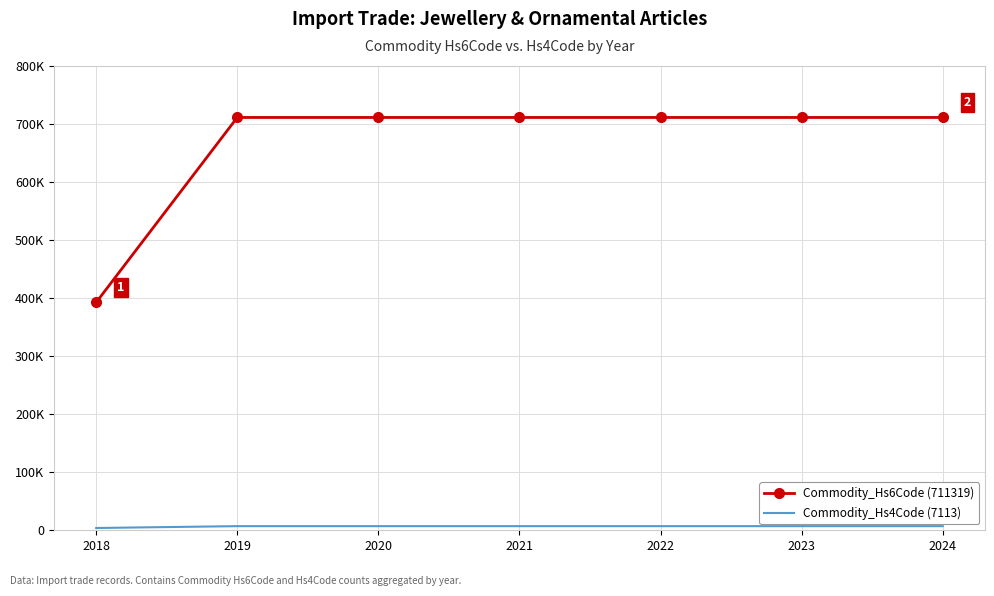

What is the smallest value displayed?

3926